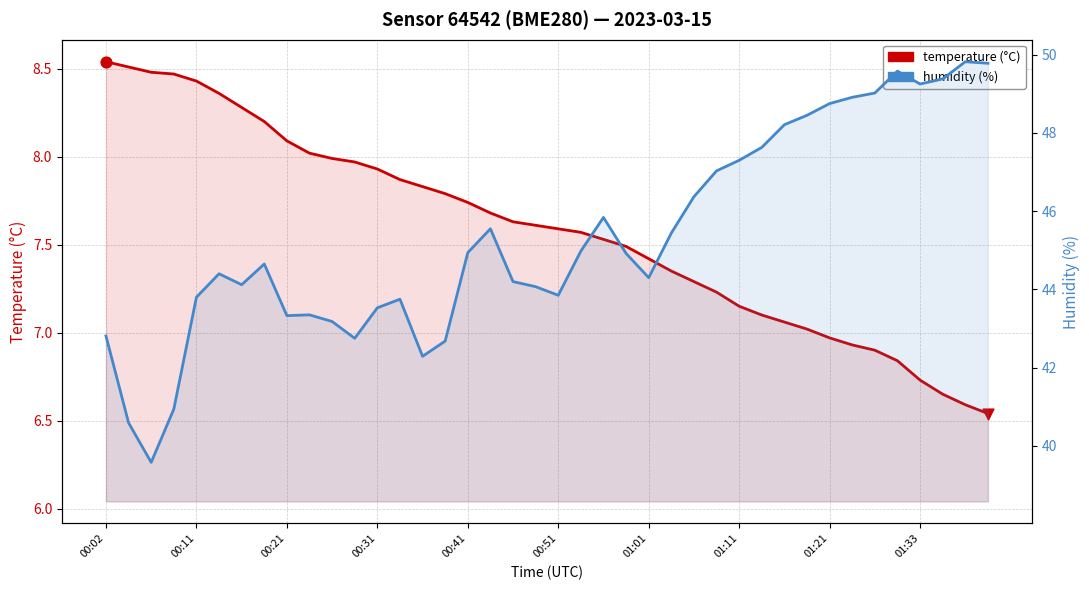

What is the total value across all series at 17?

53.2